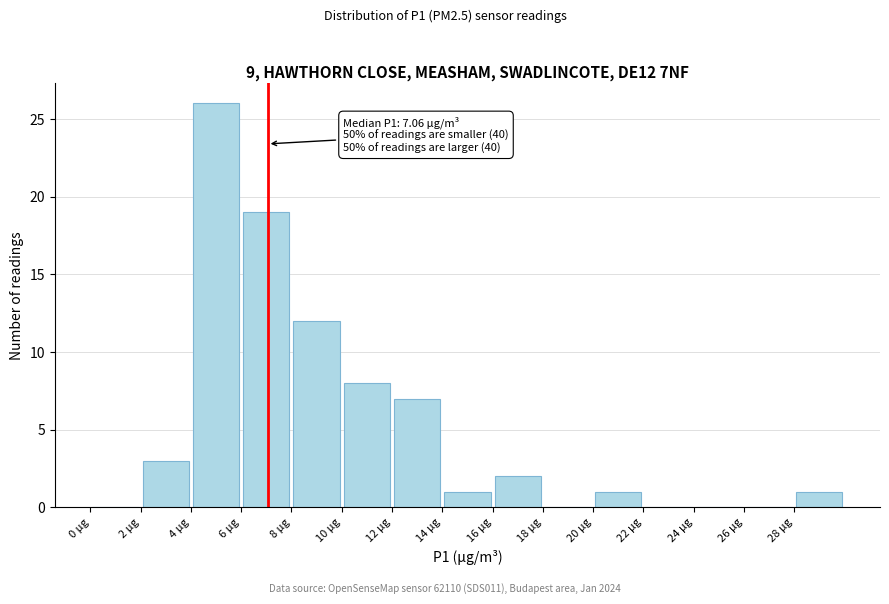

Over which range of the x-axis is the bar tallest?

4 to 6